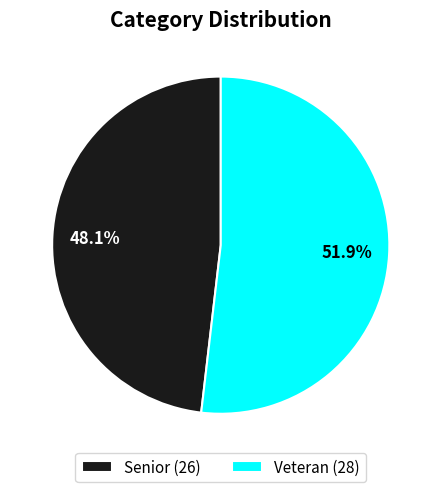

To the nearest percent, what percentage of the pie is Senior?

48%